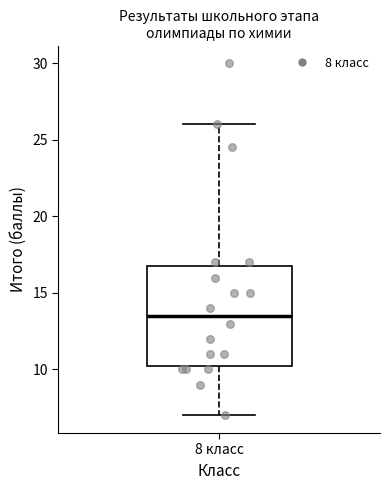

Transcribe this box plot: give where the median line is, the range the box spans, and where the two whiskers end, as read against the y-axis. The values are not printed on the chart, so give them approximately, as read against the axis.

median 13.5, box 10.5 to 17.0, whiskers 7.0 to 26.0